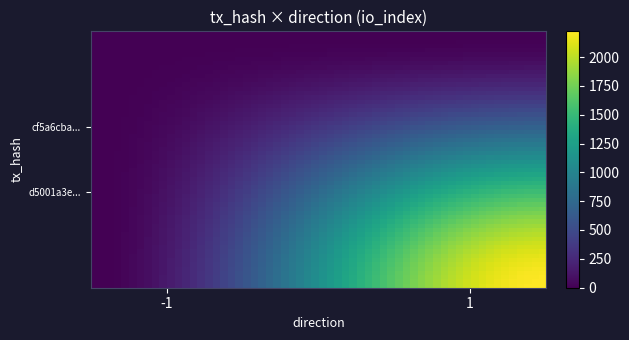

At which category is the sum across all series the highest?

1